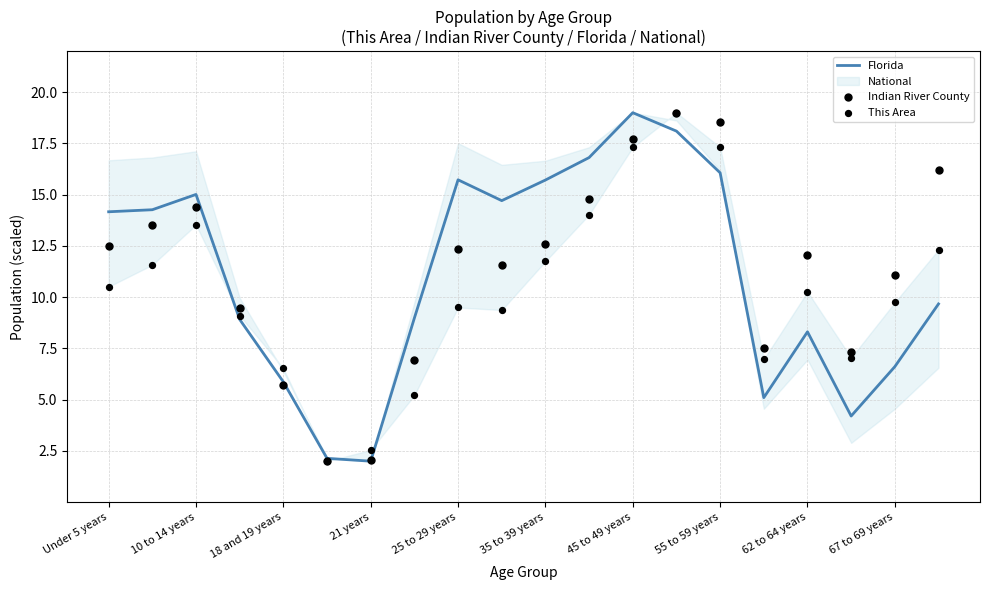

Which series has the largest total across all categories?

Indian River County